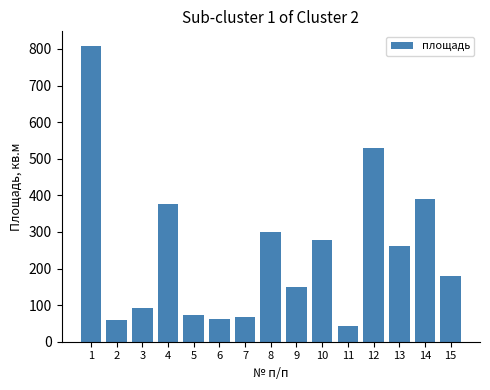

Count the number of values greater than 179.

8